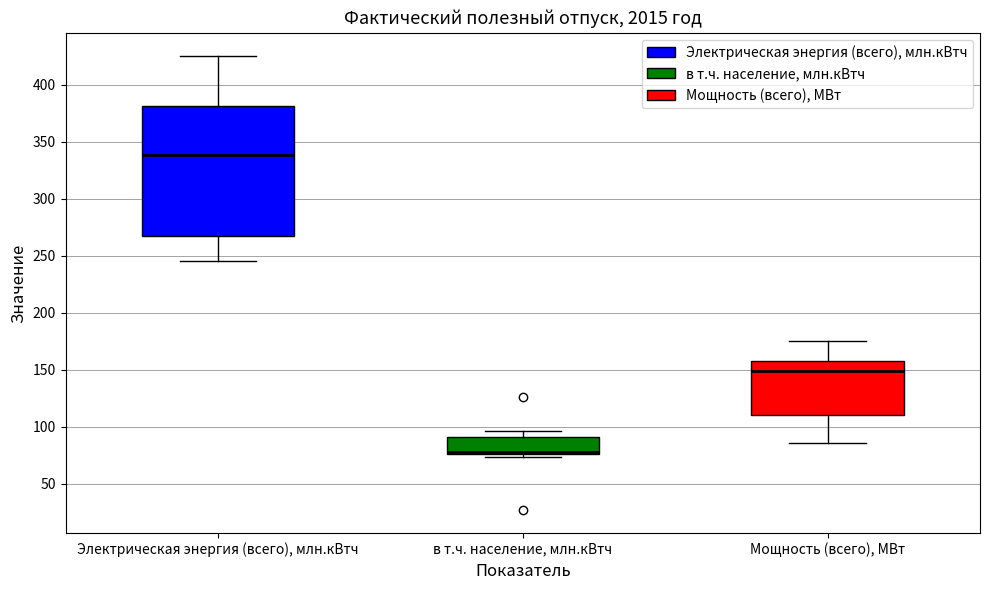

Reading left to right, transcribe this box plot: for each box, give where its median line is, the range the box spans, and where its two whiskers end, as read against the y-axis. The values are not printed on the chart, so give them approximately, as read against the axis.

Электрическая энергия (всего), млн.кВтч: median 340, box 265 to 380, whiskers 245 to 425
в т.ч. население, млн.кВтч: median 80, box 75 to 90, whiskers 75 (just below the box's lower edge) to 95
Мощность (всего), МВт: median 150, box 110 to 160, whiskers 85 to 175